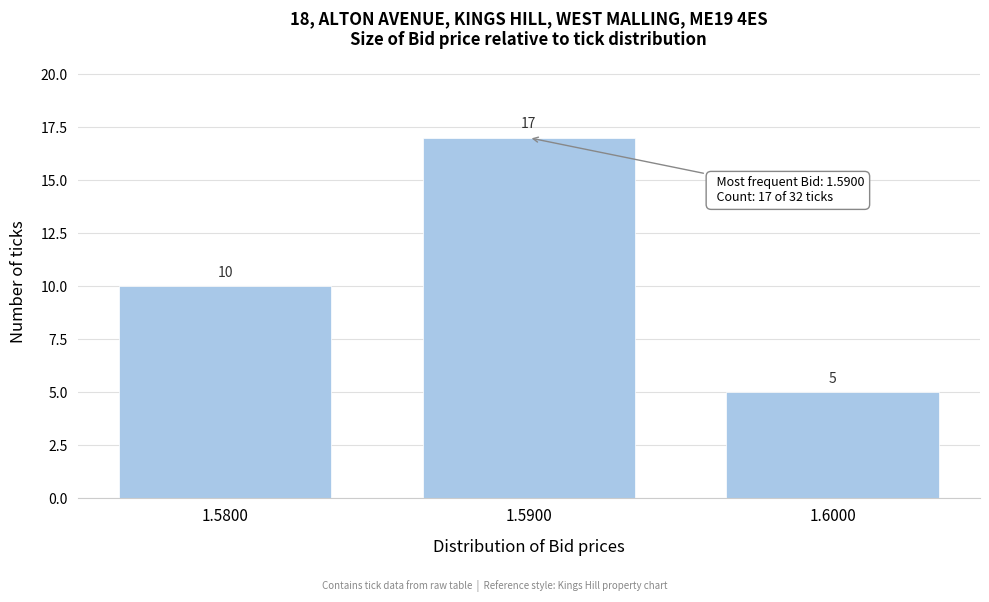

Reading right to left, list all the values displayed in this chart.

5	17	10